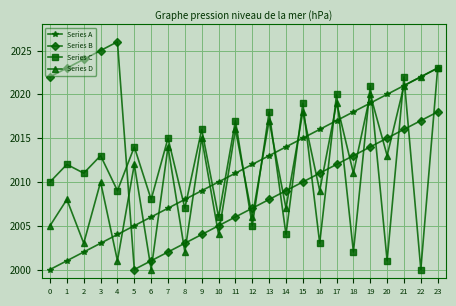

What is the difference between the highest and lowest values at 12?

7